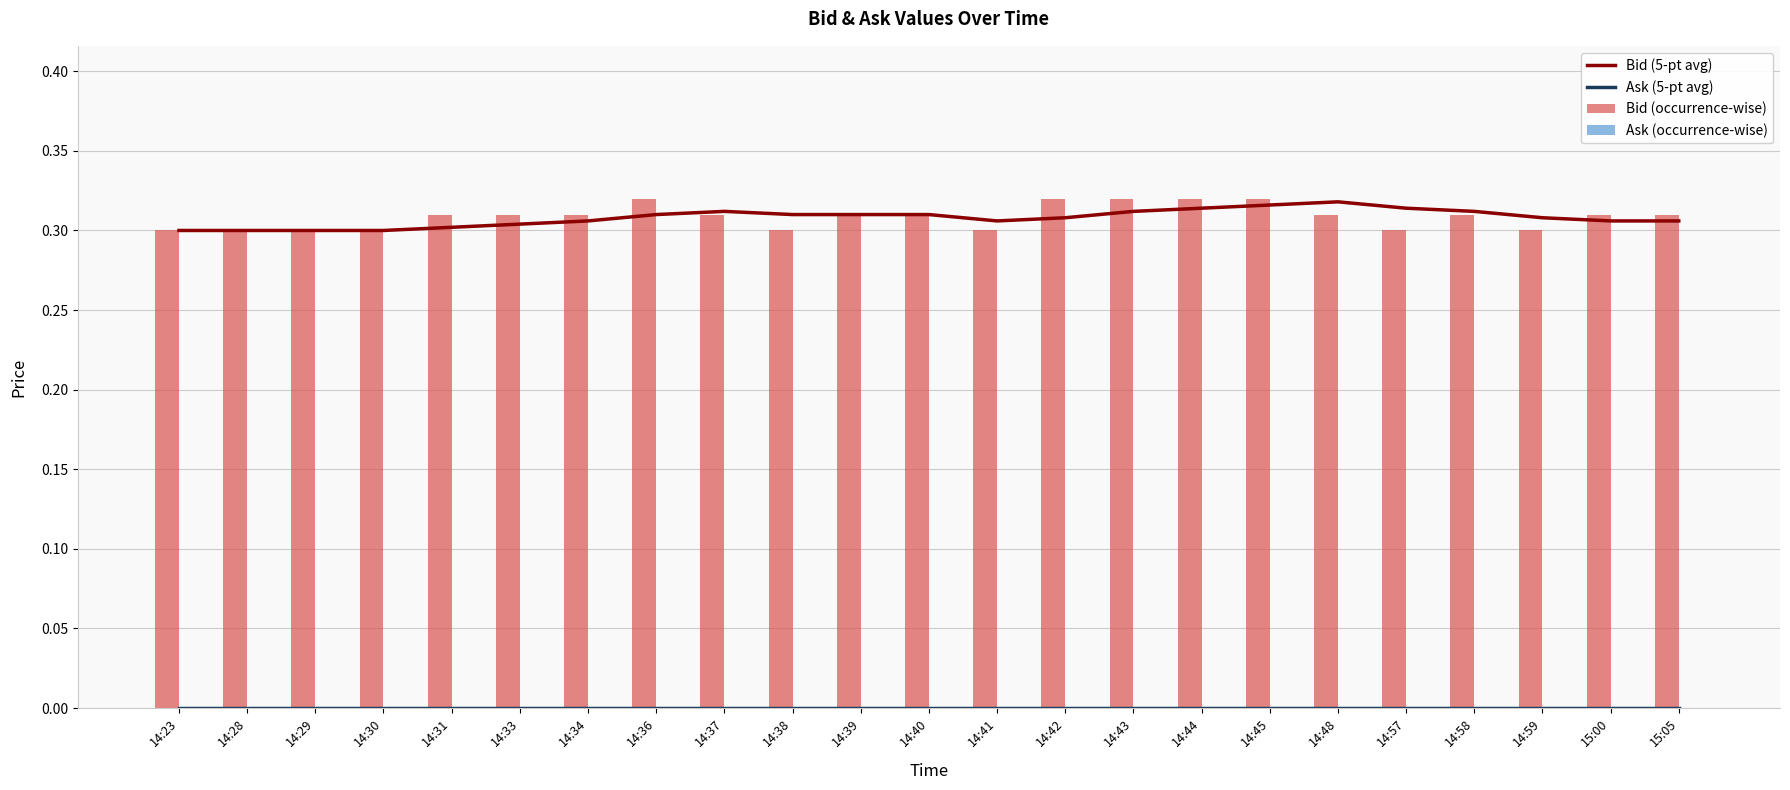

What is the total value across all series at 14:39?

0.6